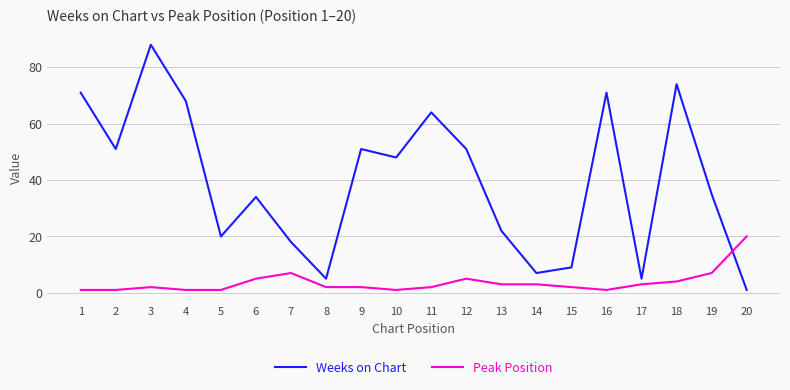

After their last crossing, which series has the higher values: Peak Position or Weeks on Chart?

Peak Position